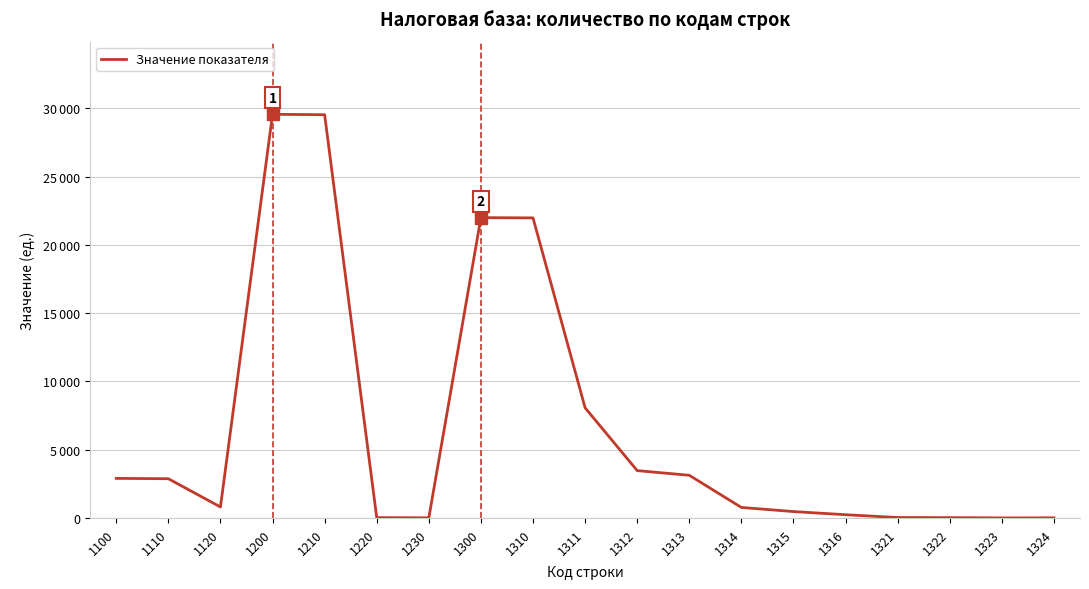

Is this an area chart (filled region under the line)?

No